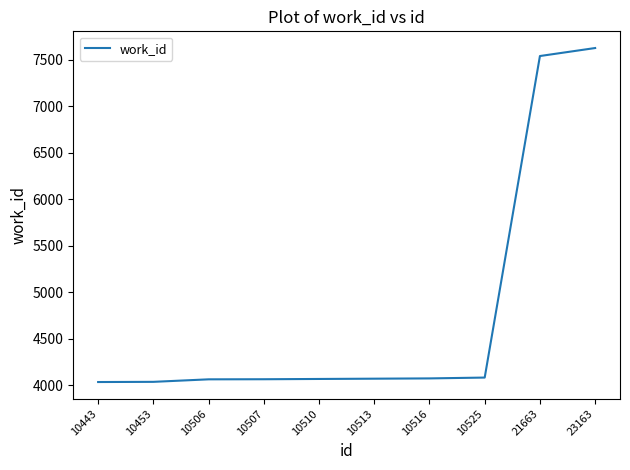

True or false: the data shows 4064 at 10507.

True